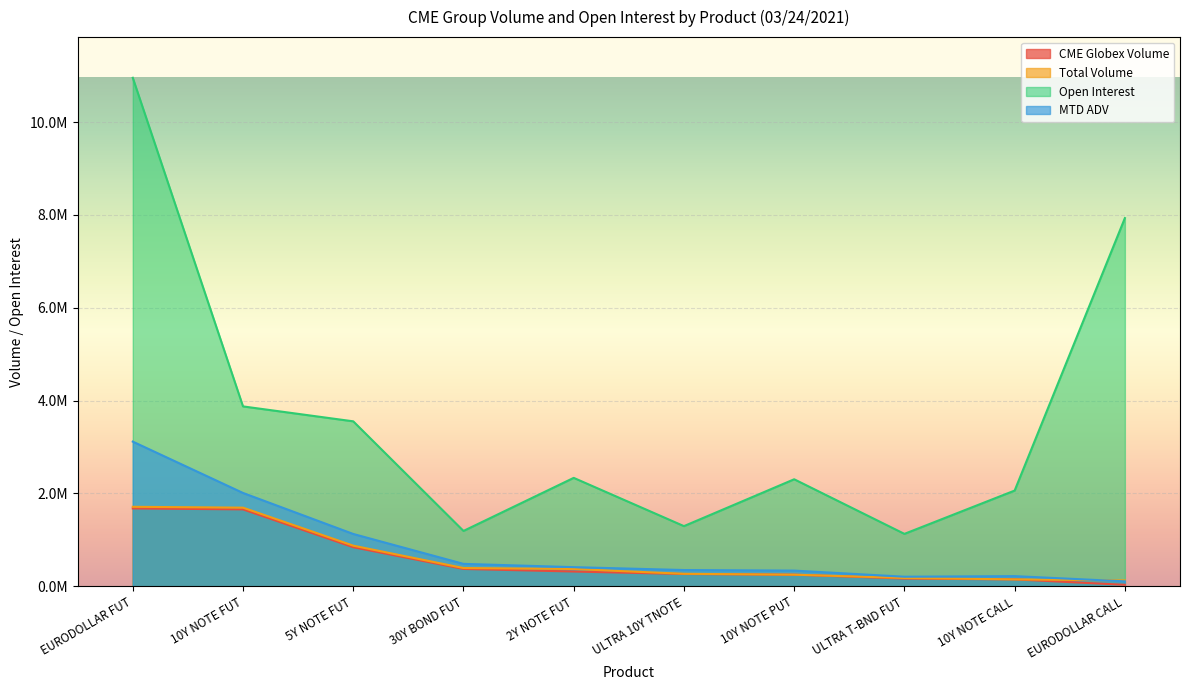

How many values in the CME Globex Volume series are below 318912?

5